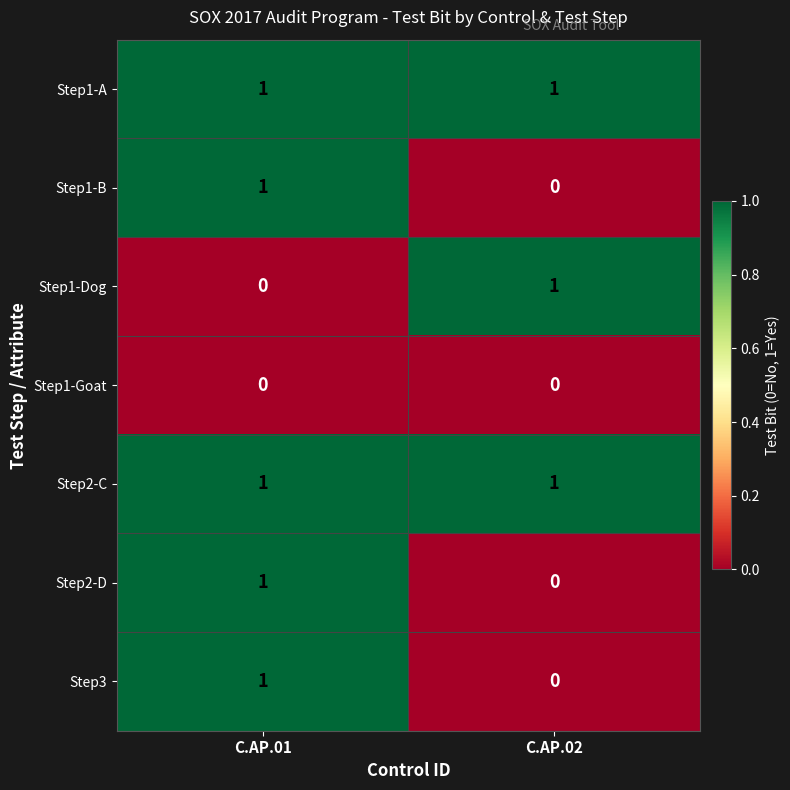

At which category is the sum across all series the highest?

C.AP.01